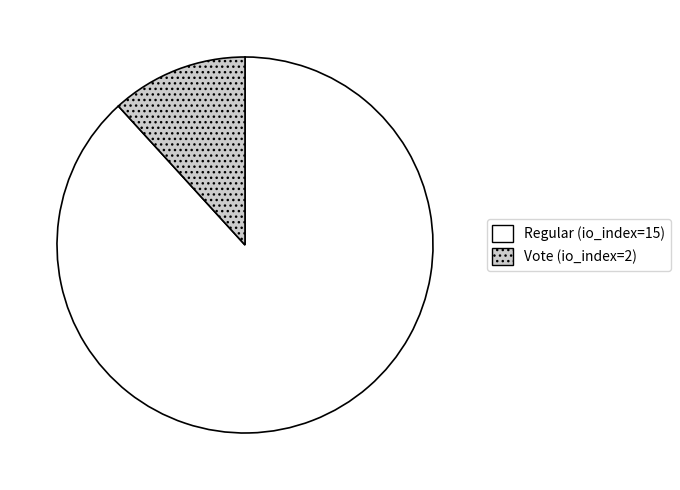

Approximately how many times larger is the value at Regular (io_index=15) compared to Vote (io_index=2)?

7.5